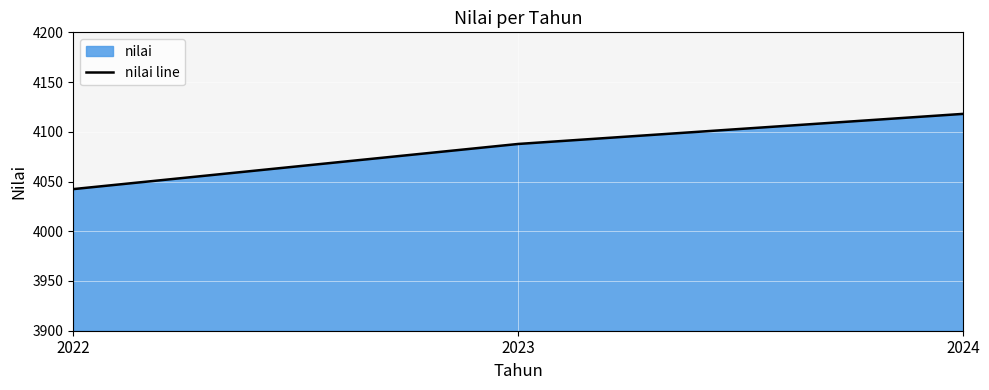

What is the average value?

4082.7